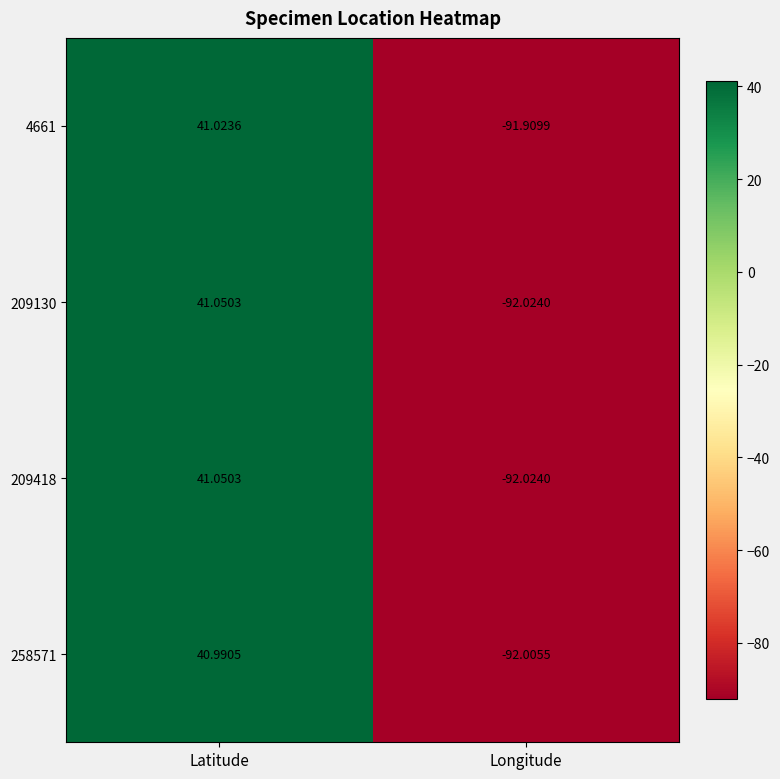

What is the minimum value shown in the chart?

-92.0